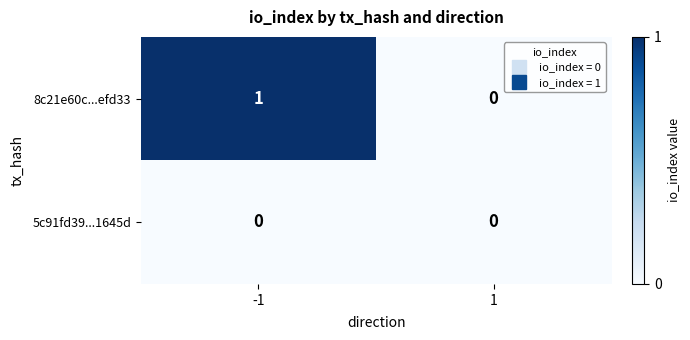

Which series has the largest total across all categories?

8c21e60c...efd33